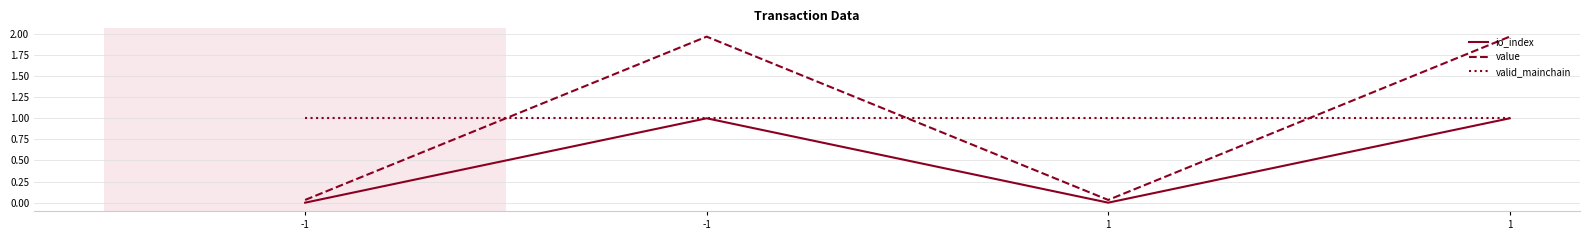

Does the chart have visible grid lines?

Yes